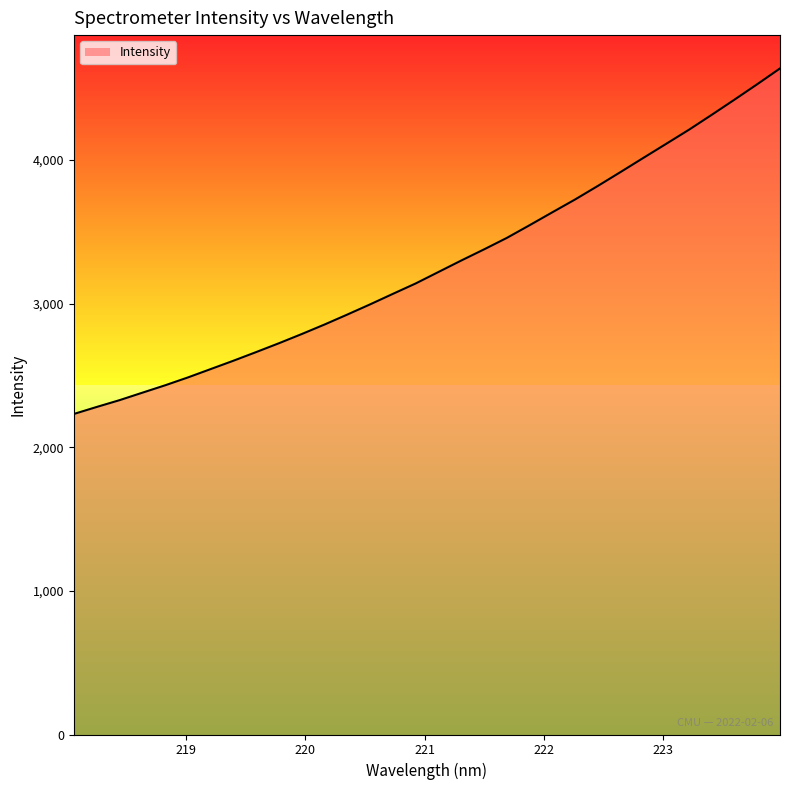

At which category does the chart reach its peak across all series?

223.9802